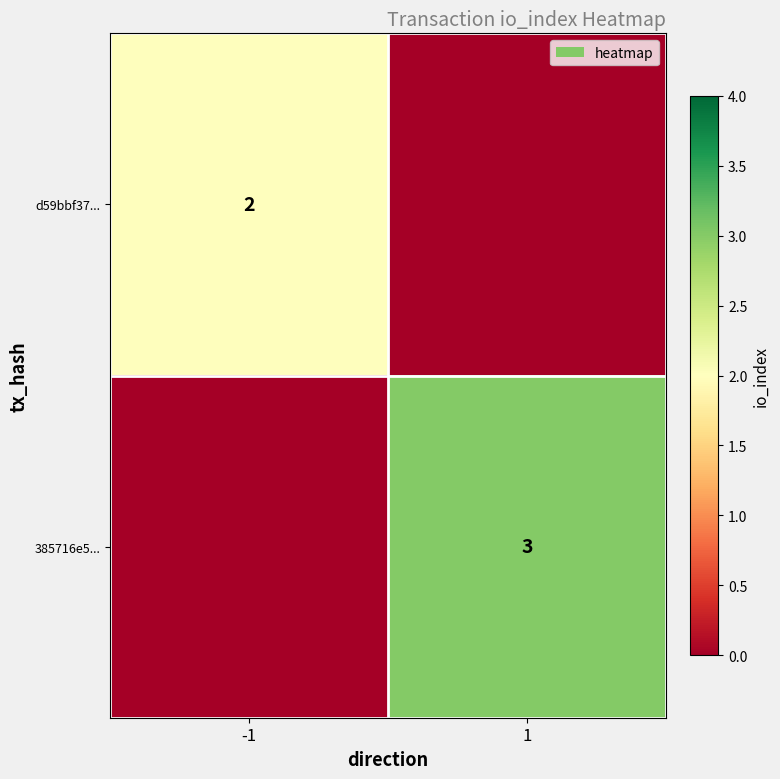

Is it true that 385716e5... equals 4 at 1?

False